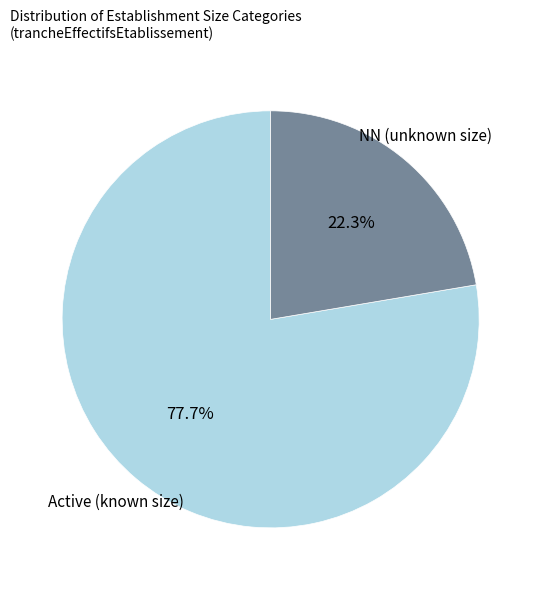

How many slices are in this pie chart?

2